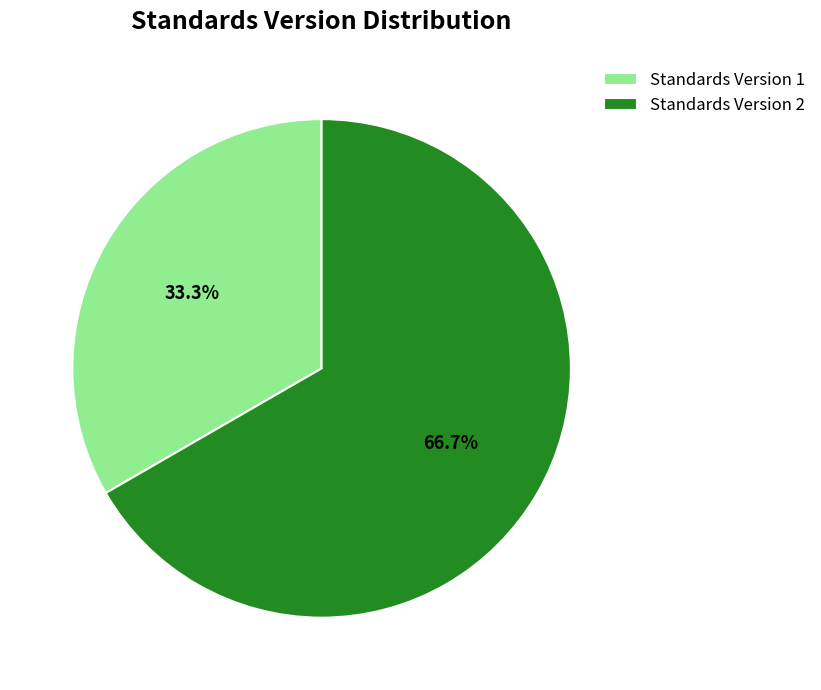

What percentage is NOT represented by Standards Version 2?

33.3%